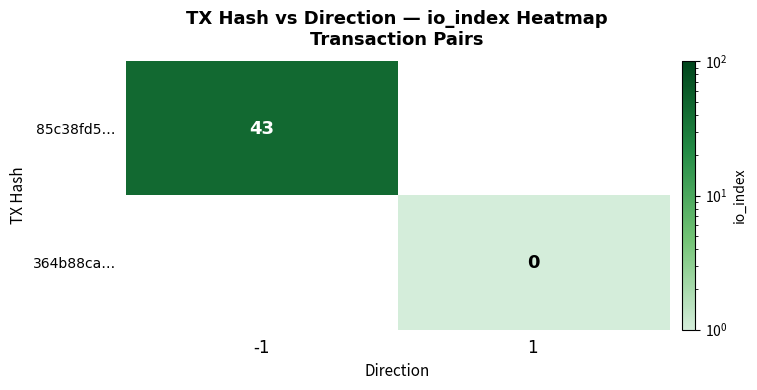

True or false: 85c38fd5… has a value of 60 at -1.

False